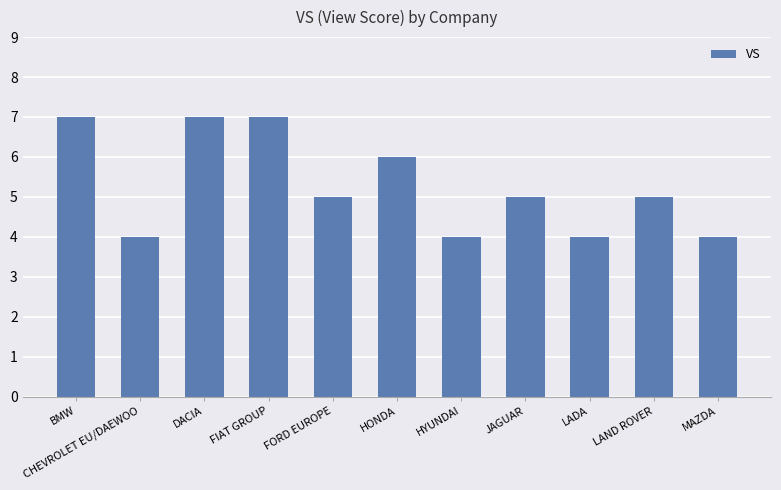

What is the sum of the values at HONDA and MAZDA?

10